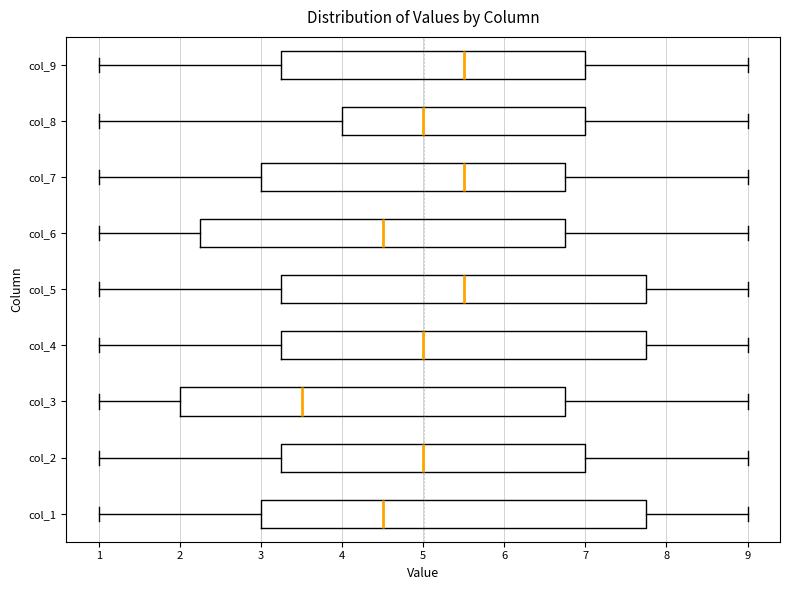

Reading bottom to top, read every box against the x-axis: the position of its median line, the range the box covers, and the ends of its whiskers. The values are not printed on the chart, so give them approximately, as read against the axis.

col_1: median 4.5, box 3.0 to 7.8, whiskers 1.0 to 9.0
col_2: median 5.0, box 3.3 to 7.0, whiskers 1.0 to 9.0
col_3: median 3.5, box 2.0 to 6.8, whiskers 1.0 to 9.0
col_4: median 5.0, box 3.3 to 7.8, whiskers 1.0 to 9.0
col_5: median 5.5, box 3.3 to 7.8, whiskers 1.0 to 9.0
col_6: median 4.5, box 2.3 to 6.8, whiskers 1.0 to 9.0
col_7: median 5.5, box 3.0 to 6.8, whiskers 1.0 to 9.0
col_8: median 5.0, box 4.0 to 7.0, whiskers 1.0 to 9.0
col_9: median 5.5, box 3.3 to 7.0, whiskers 1.0 to 9.0